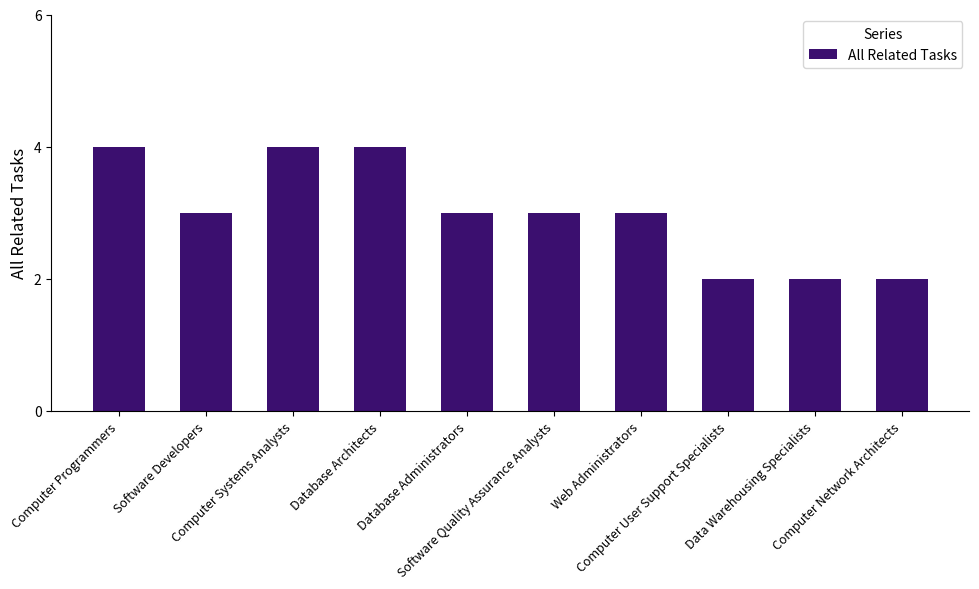

What is the label of the 10th bar from the left?

Computer Network Architects